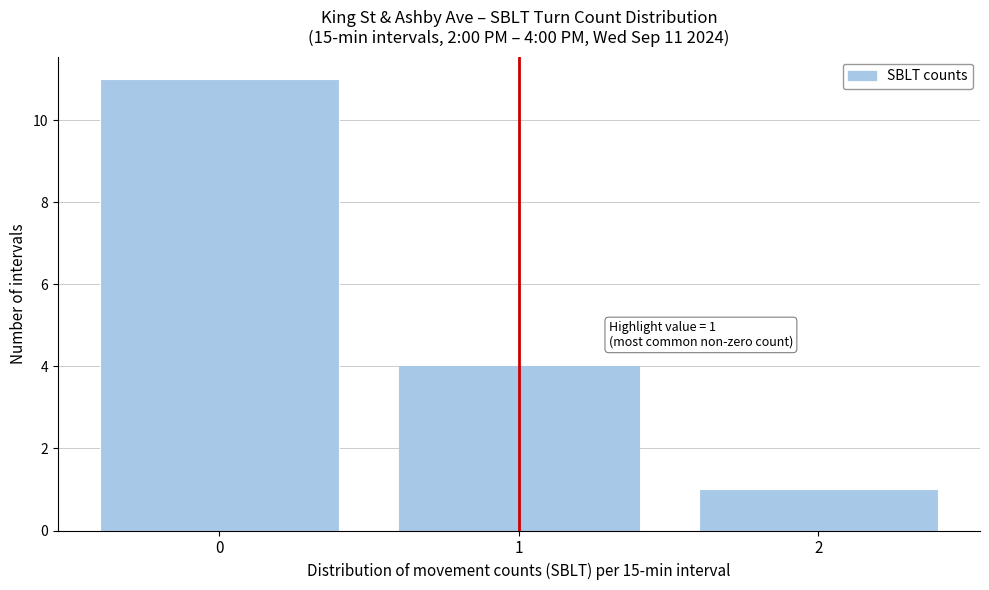

Reading right to left, list all the values displayed in this chart.

2=1	1=4	0=11